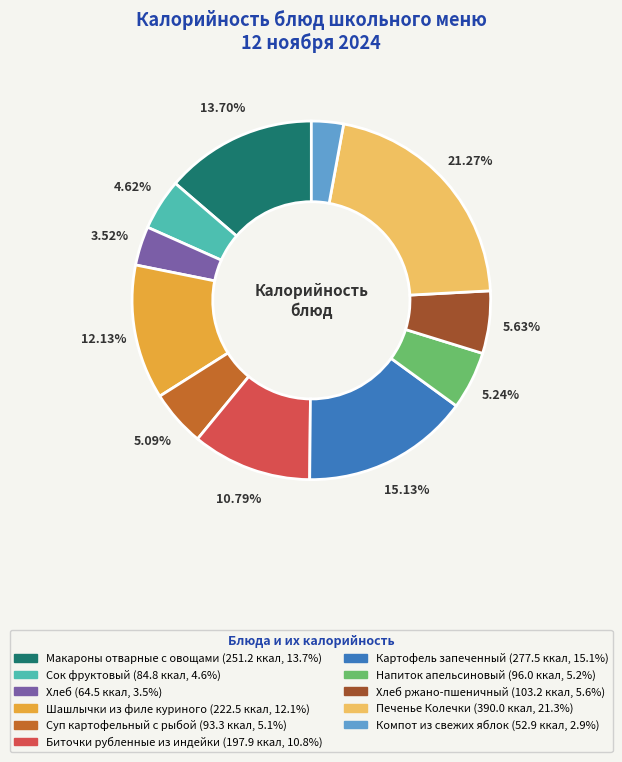

Does any single category account for the majority?

No